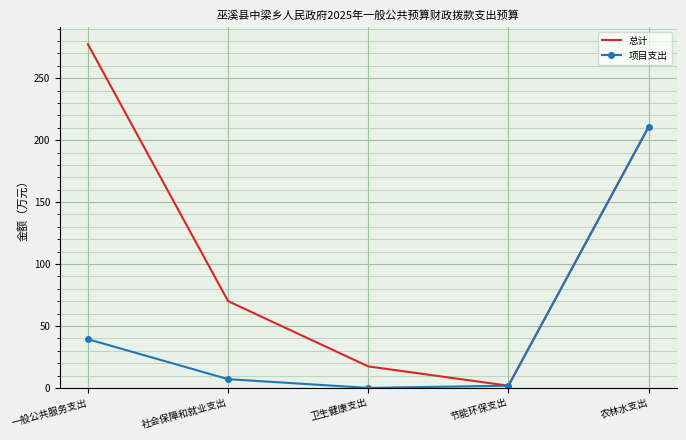

True or false: 总计 has a value of 486.6 at 一般公共服务支出.

False